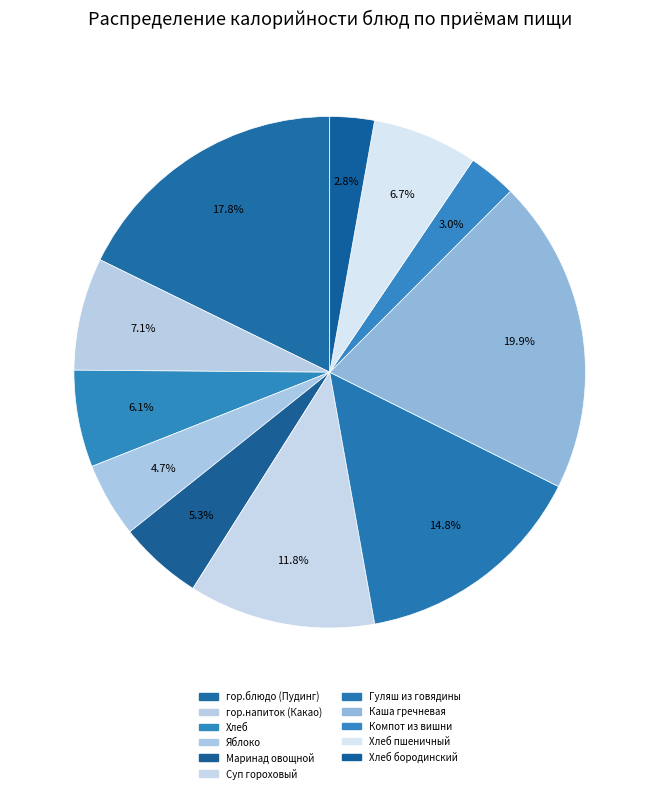

To the nearest percent, what is the difference between the largest and smallest slice percentages?

17%